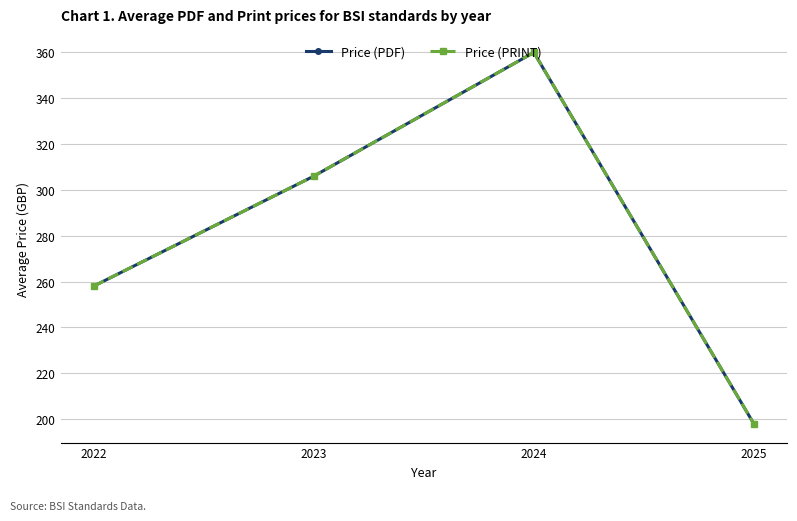

True or false: Price (PDF) and Price (PRINT) cross at least once.

False